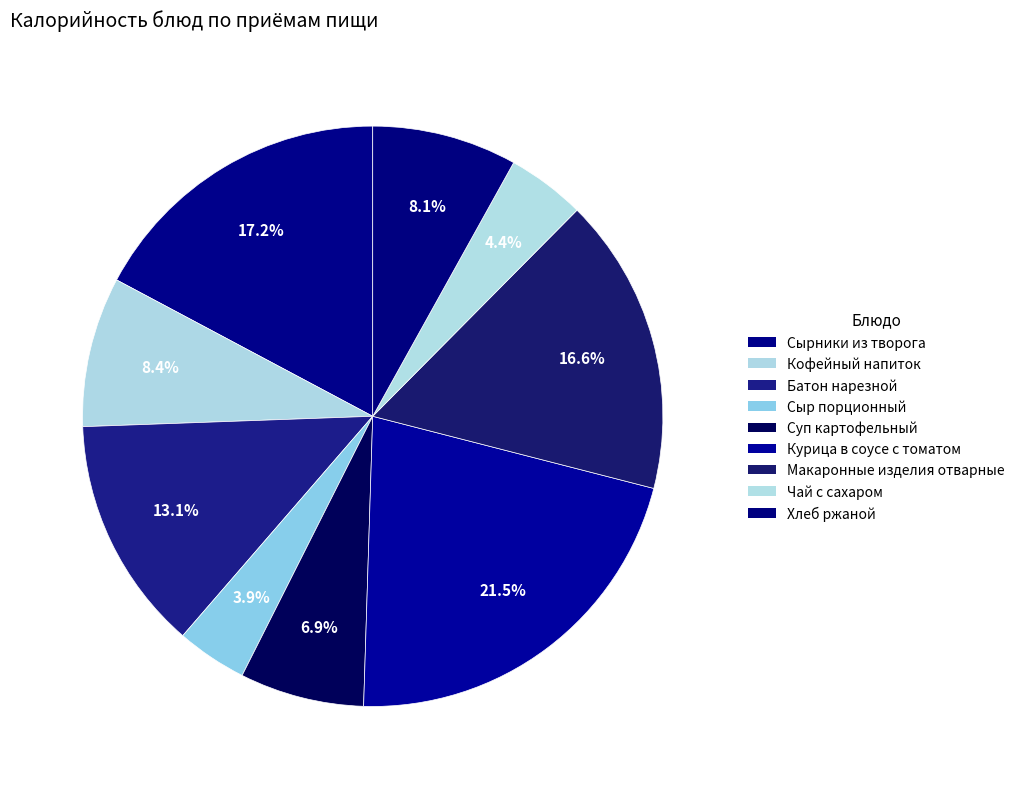

Which category has the biggest portion of the pie?

Курица в соусе с томатом